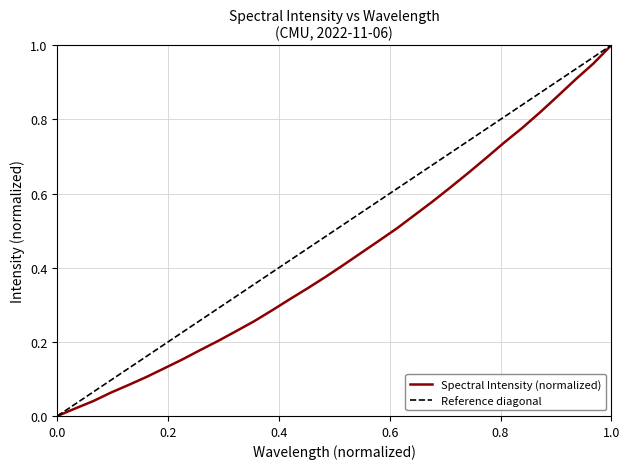

Between 220.3533 and 222.6447, which is larger?

222.6447